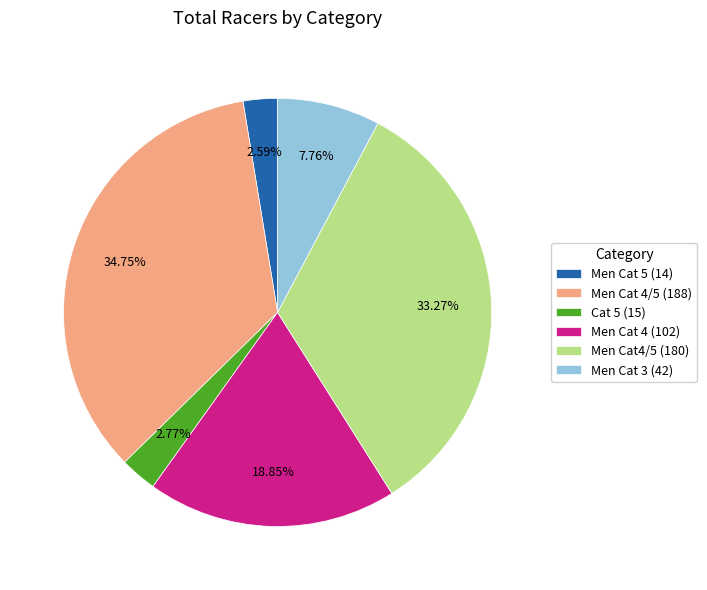

Is the sum of Cat 5 (15) and Men Cat 5 (14) greater than half?

No